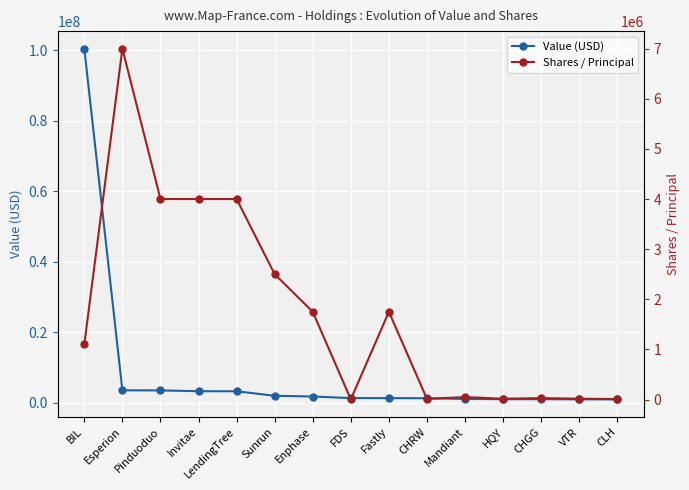

How many lines are shown in the chart?

2